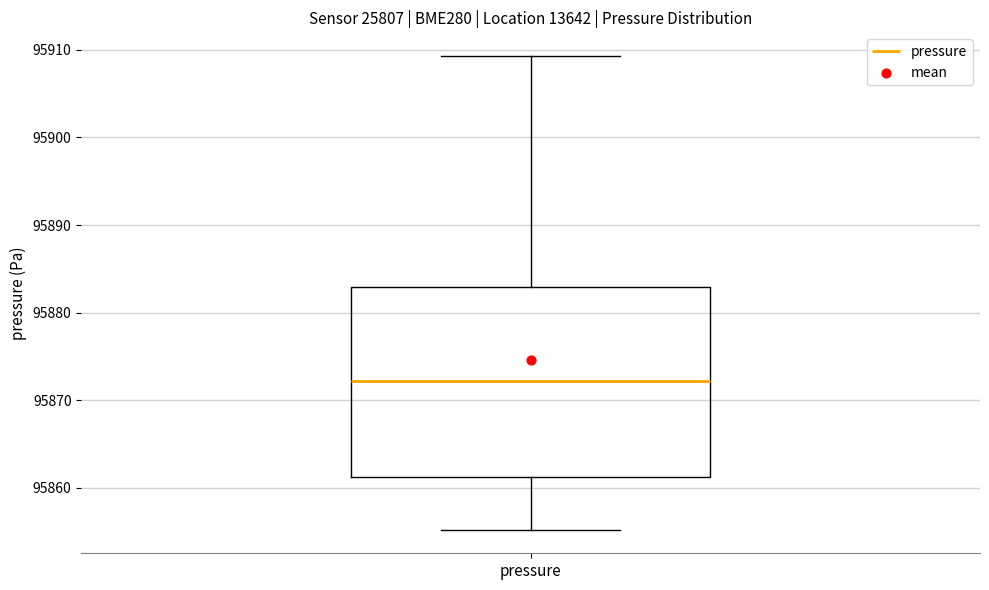

Read this box plot against the y-axis: the position of the median line, the range covered by the box, and the ends of both whiskers. The values are not printed on the chart, so give them approximately, as read against the axis.

median 95872, box 95861 to 95883, whiskers 95855 to 95909